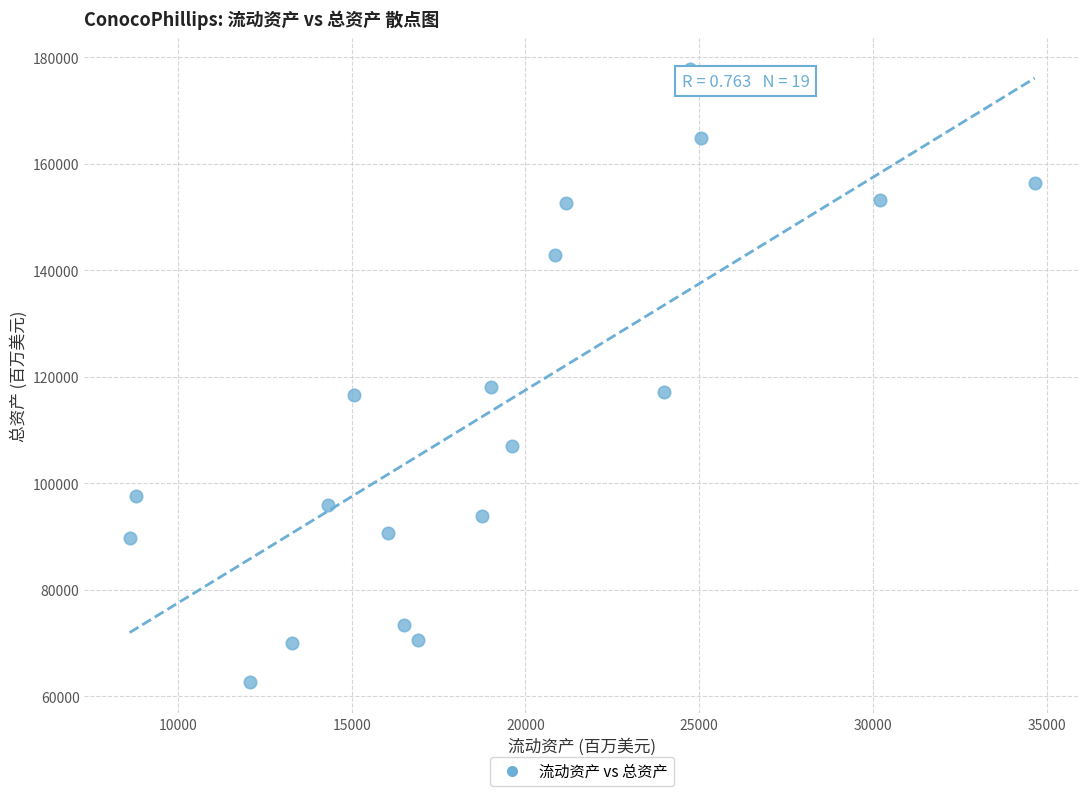

What is the range of Y values (max minus min)?

115139